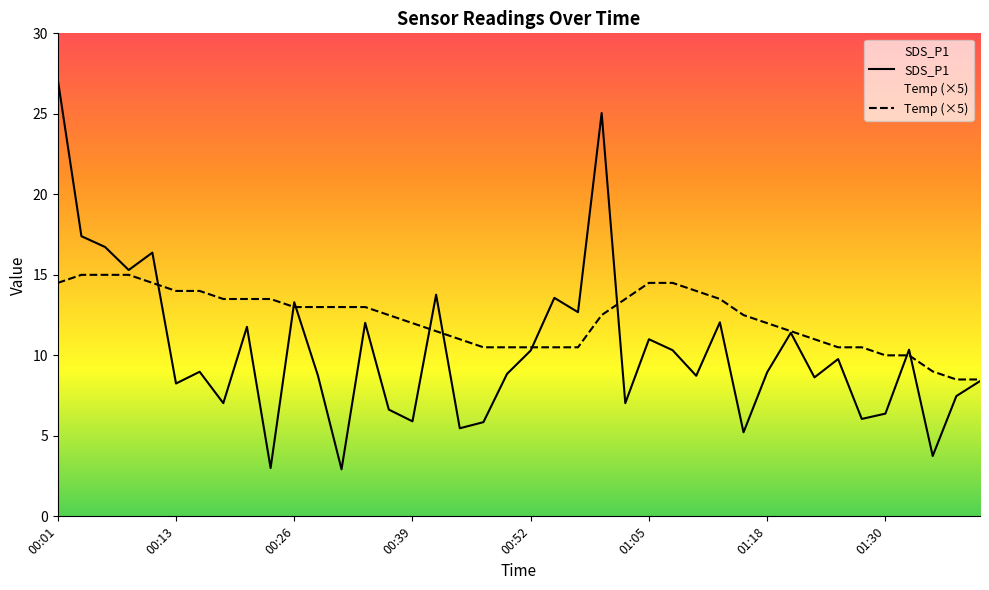

True or false: SDS_P1 and Temp intersect in this chart.

True